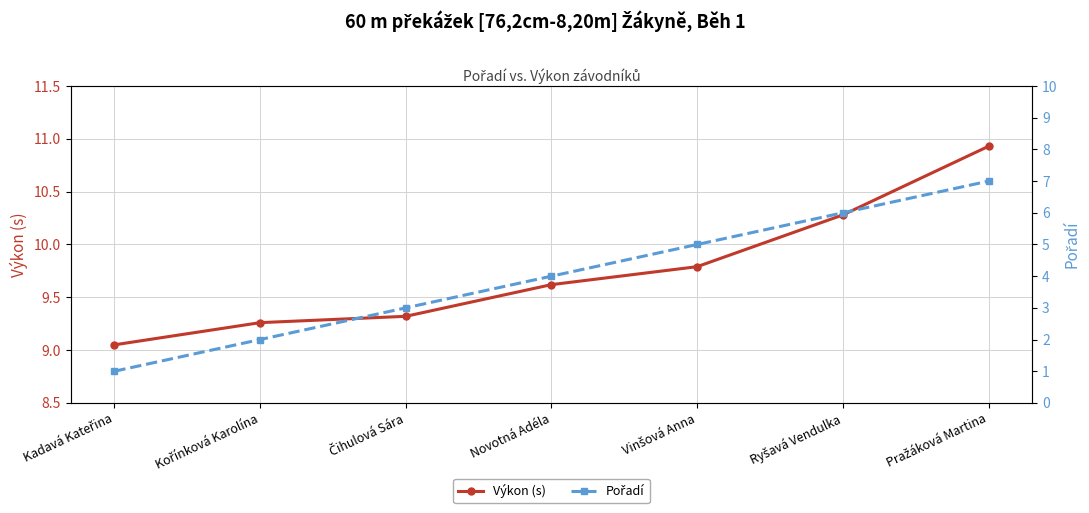

True or false: Výkon (s) and Pořadí intersect in this chart.

False